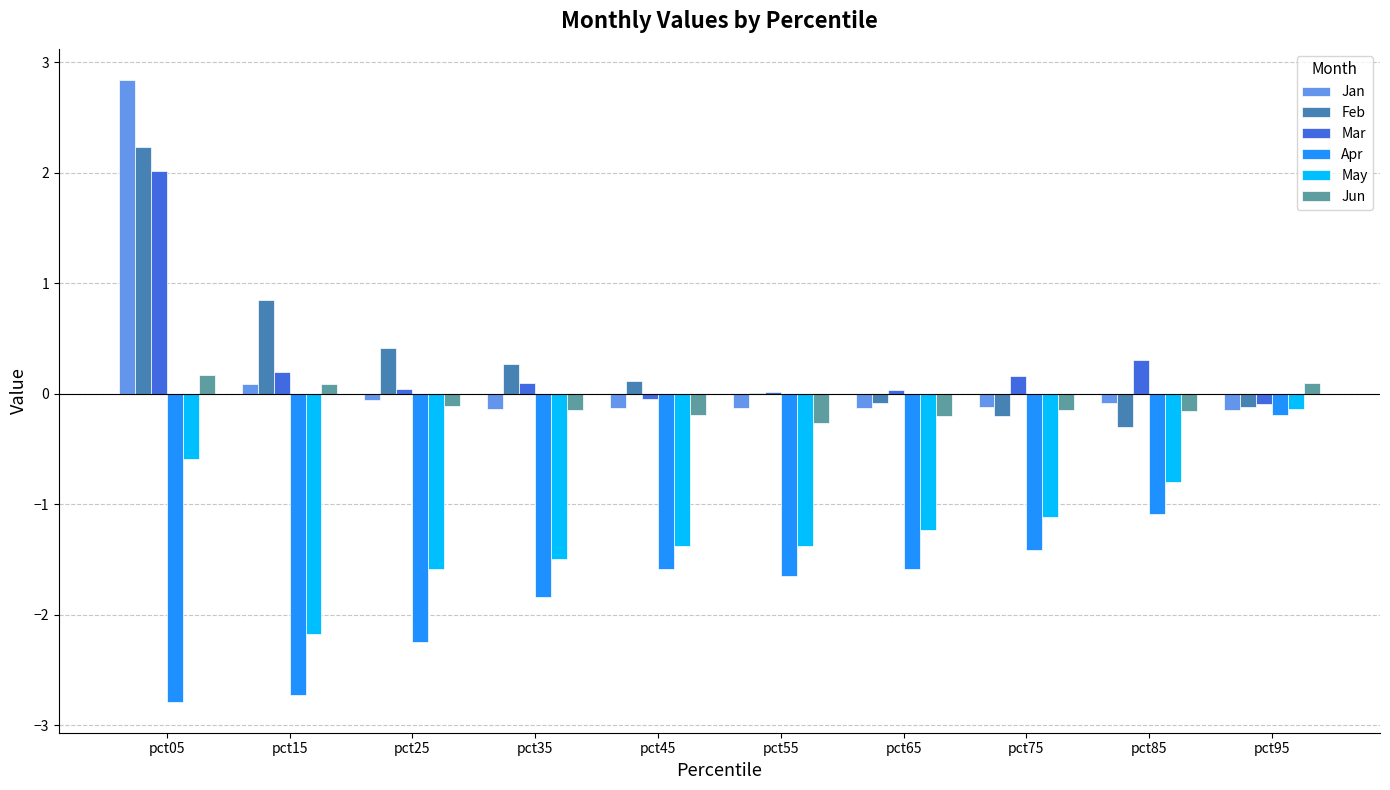

Which series has the widest spread of values?

Jan